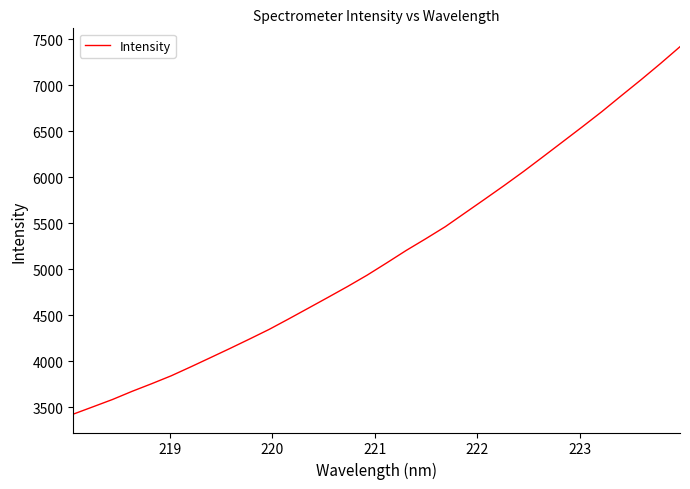

What is the greatest value displayed?

7421.0